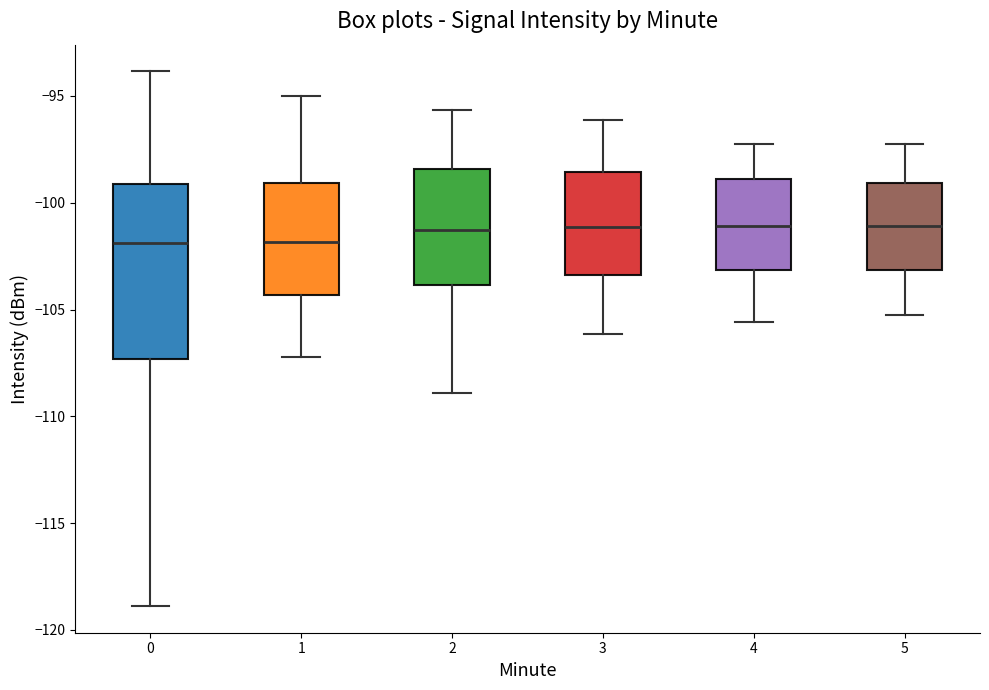

Where does the lower whisker of the box at x = 2 end on the y-axis? The values are not printed on the chart, so give them approximately, as read against the axis.

-109.0